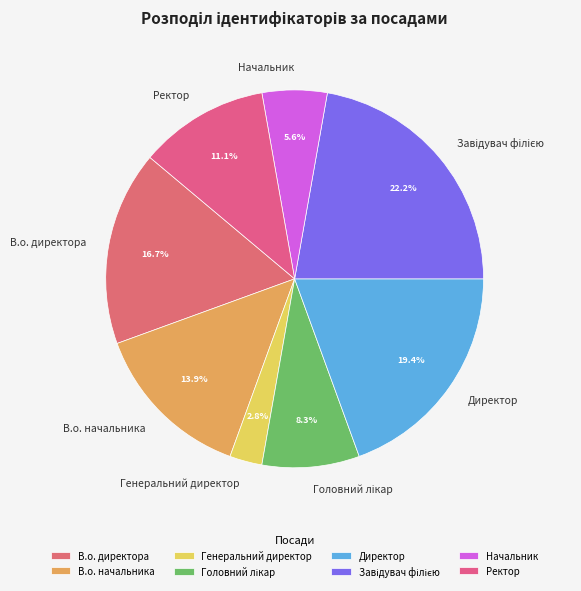

How much of the chart is everything except Начальник?

94.4%